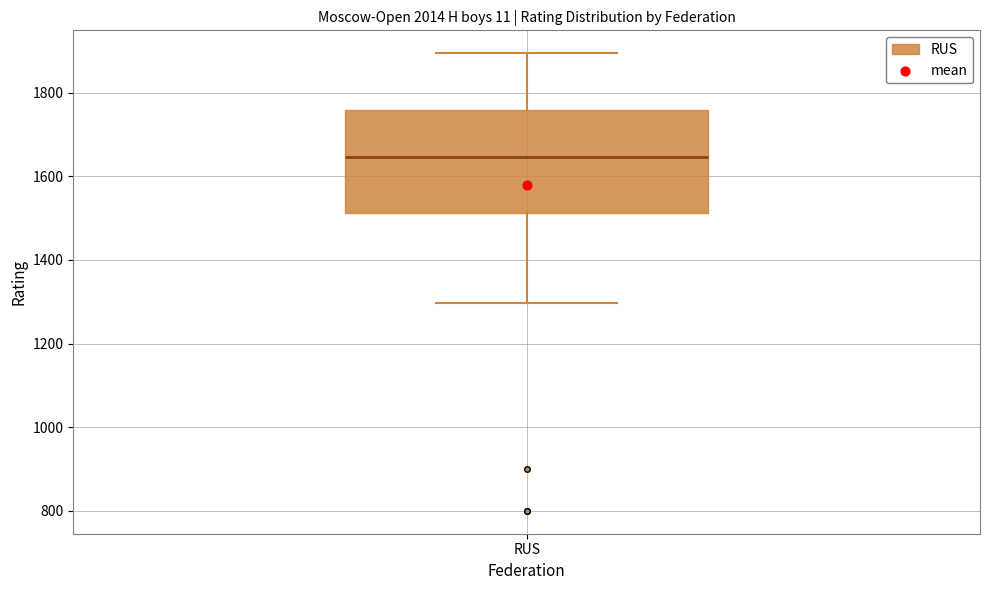

Where does the lower whisker of the box for RUS end on the y-axis? The values are not printed on the chart, so give them approximately, as read against the axis.

1300